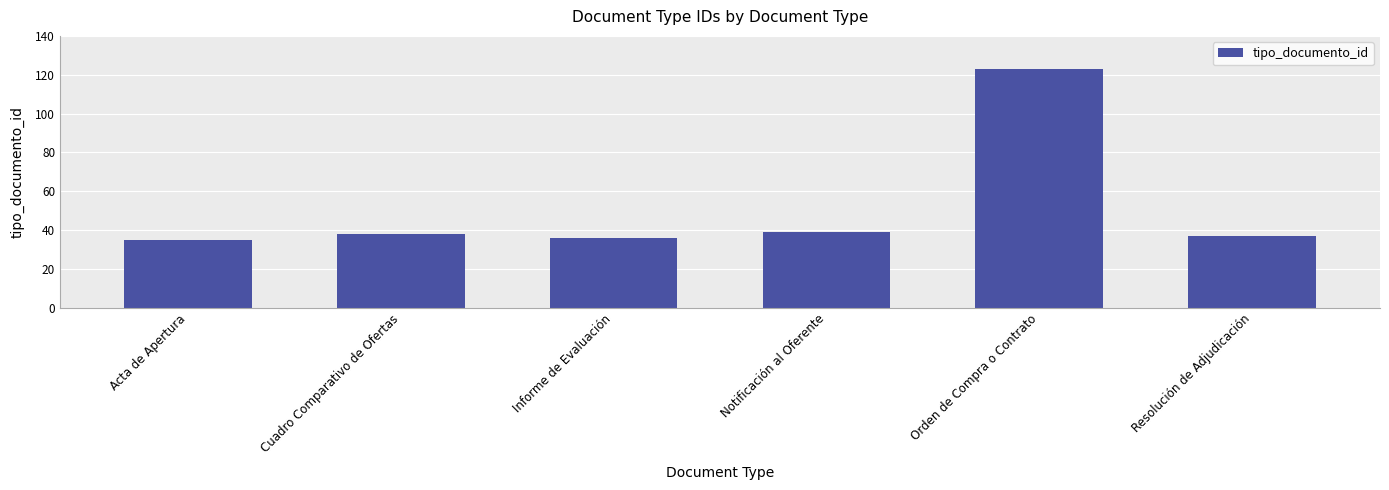

What is the label of the 1st bar from the left?

Acta de Apertura